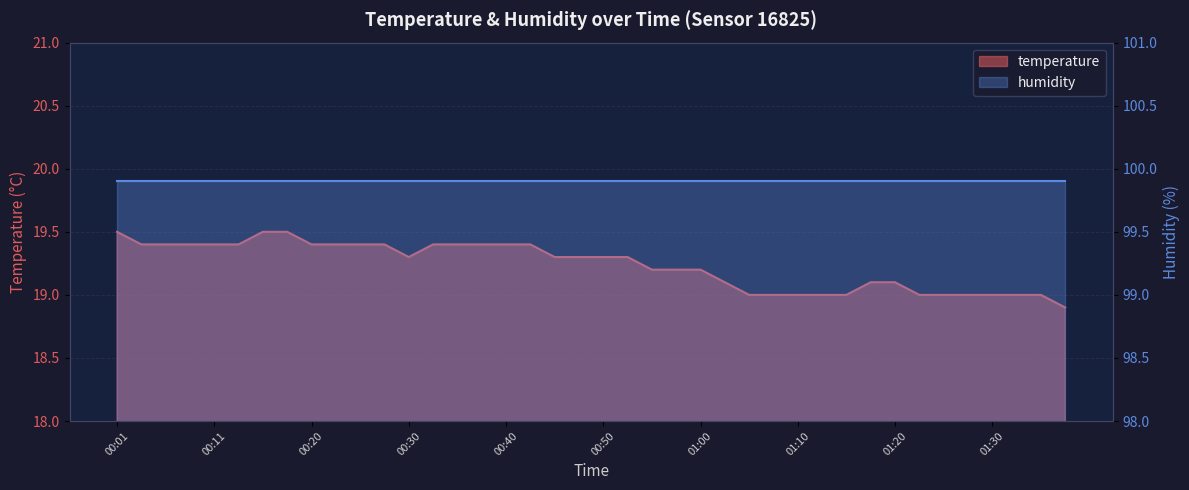

List the labels in order of value, smallest first.

01:37, 01:05, 01:07, 01:10, 01:13, 01:15, 01:23, 01:25, 01:27, 01:30, 01:32, 01:35, 01:02, 01:18, 01:20, 00:55, 00:57, 01:00, 00:30, 00:45, 00:47, 00:50, 00:52, 00:03, 00:06, 00:08, 00:11, 00:13, 00:20, 00:23, 00:25, 00:28, 00:33, 00:35, 00:38, 00:40, 00:42, 00:01, 00:15, 00:18